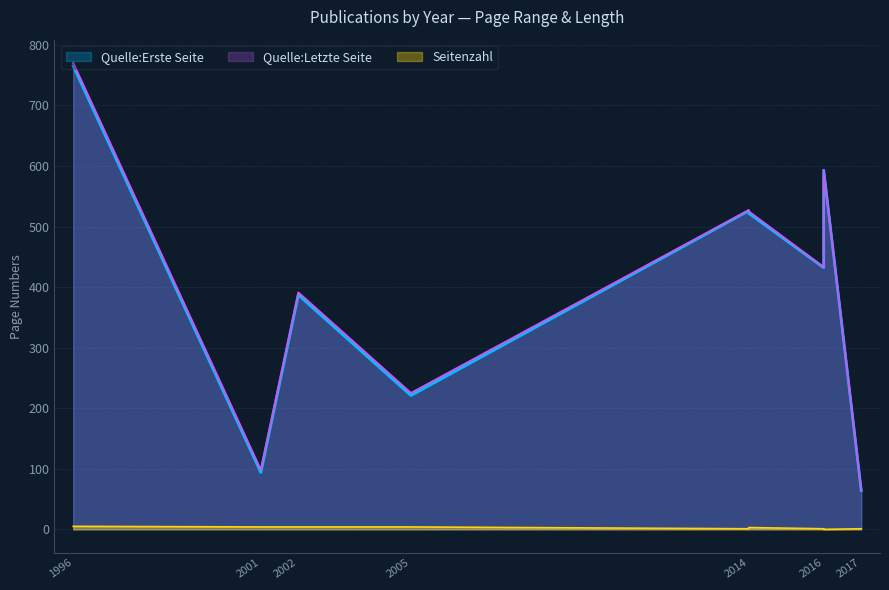

How many Seitenzahl values are between 1 and 4?

7